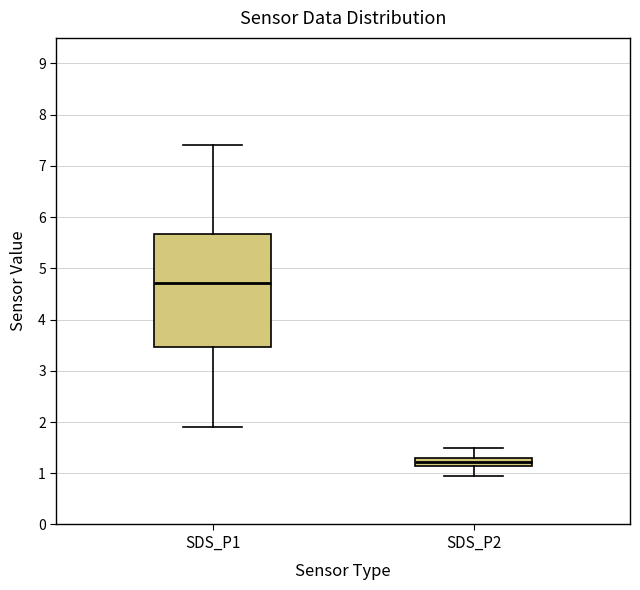

Reading left to right, transcribe this box plot: for each box, give where its median line is, the range the box spans, and where its two whiskers end, as read against the y-axis. The values are not printed on the chart, so give them approximately, as read against the axis.

SDS_P1: median 4.7, box 3.5 to 5.7, whiskers 1.9 to 7.4
SDS_P2: median 1.2, box 1.1 to 1.3, whiskers 1.0 to 1.5